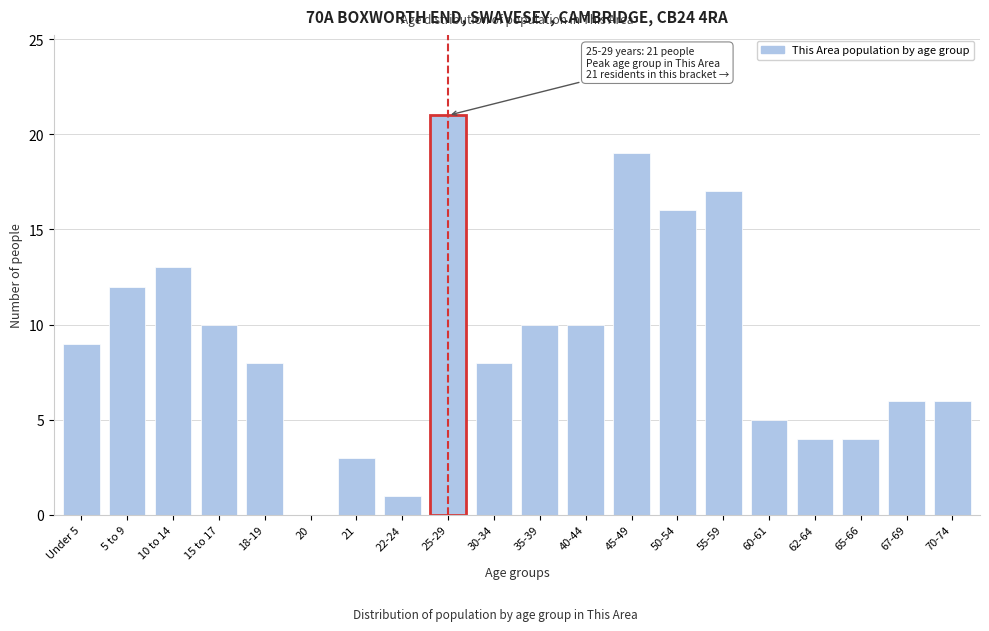

Reading left to right, transcribe all the data shown in this chart.

Under 5=9	5 to 9=12	10 to 14=13	15 to 17=10	18-19=8	20=0	21=3	22-24=1	25-29=21	30-34=8	35-39=10	40-44=10	45-49=19	50-54=16	55-59=17	60-61=5	62-64=4	65-66=4	67-69=6	70-74=6